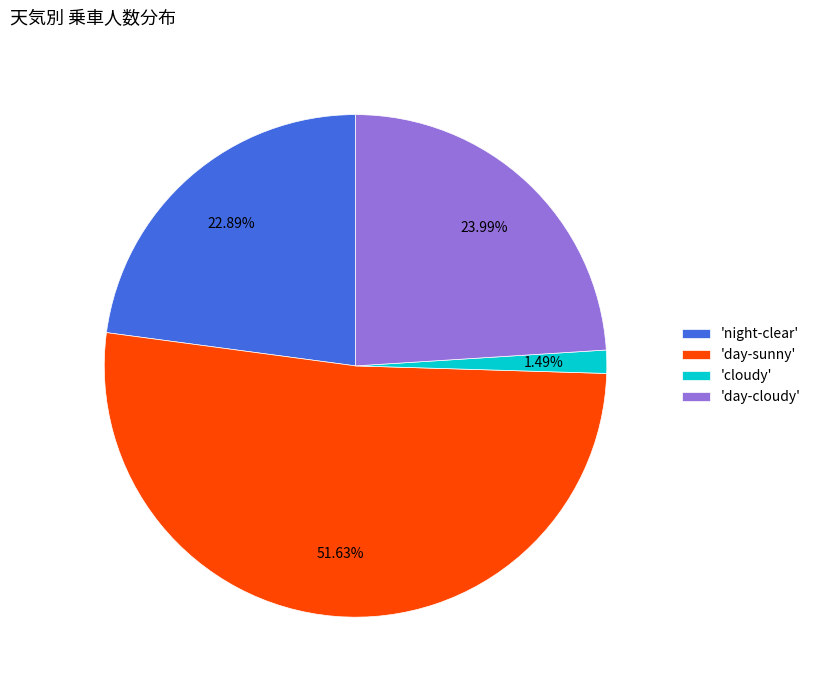

Is the sum of 'cloudy' and 'night-clear' greater than half?

No